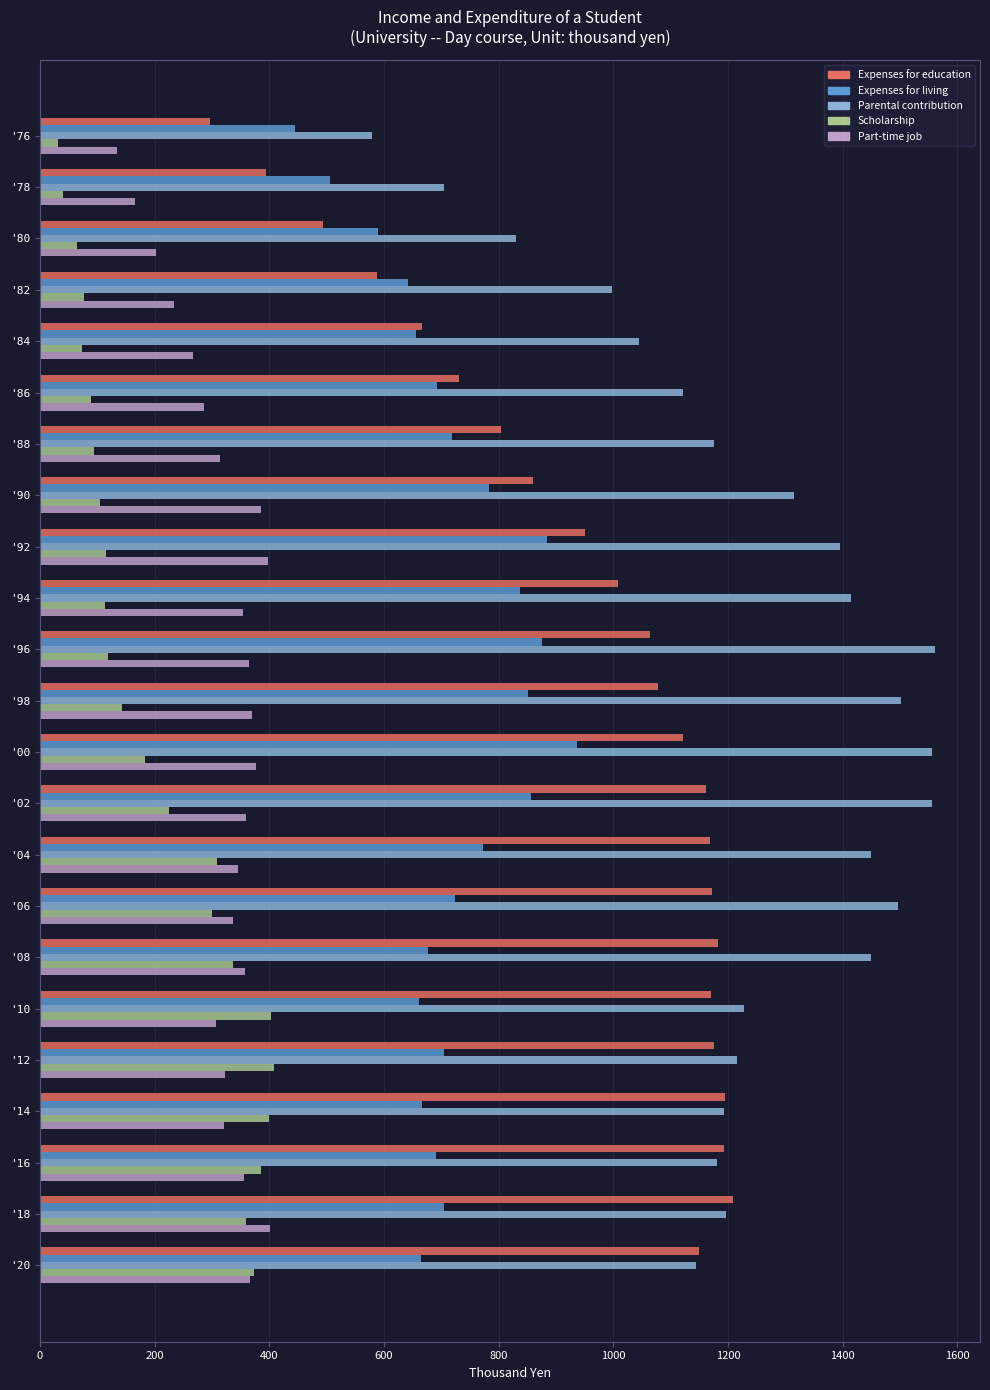

What is the difference between the maximum and minimum values in the Parental contribution series?

981.9